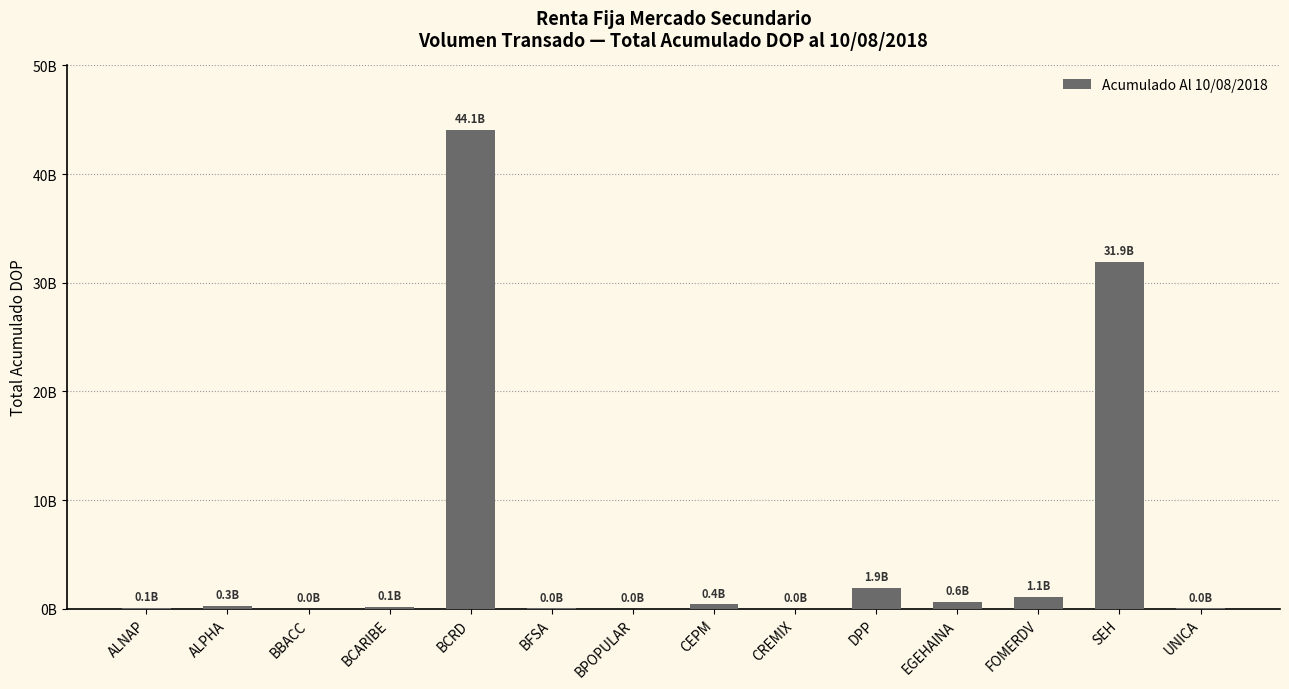

What is the minimum value shown in the chart?

2155458.3